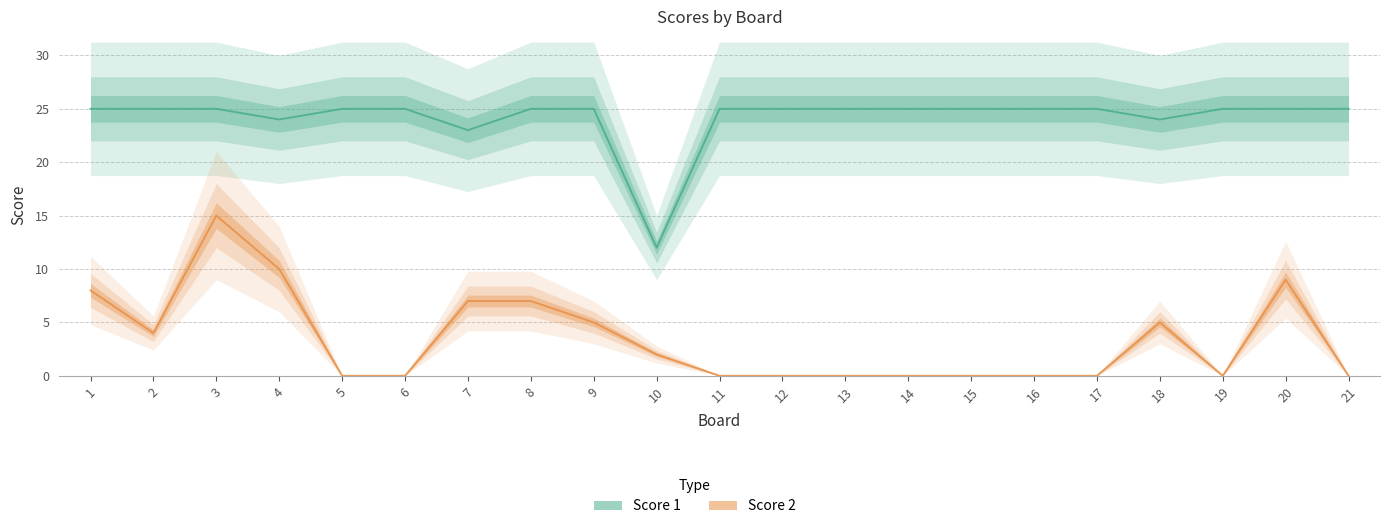

Which series has the largest total across all categories?

Score 1